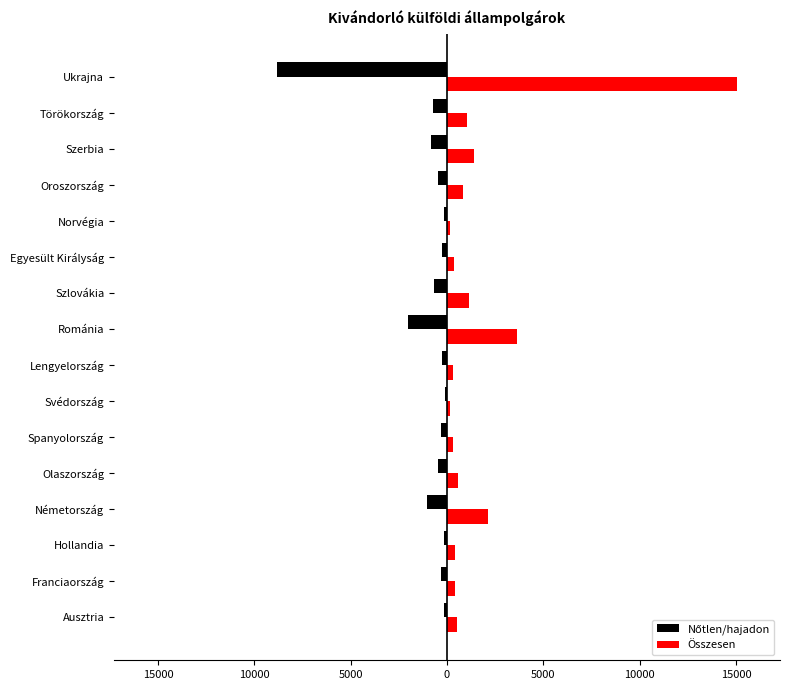

How many data points in Összesen are less than 587?

8